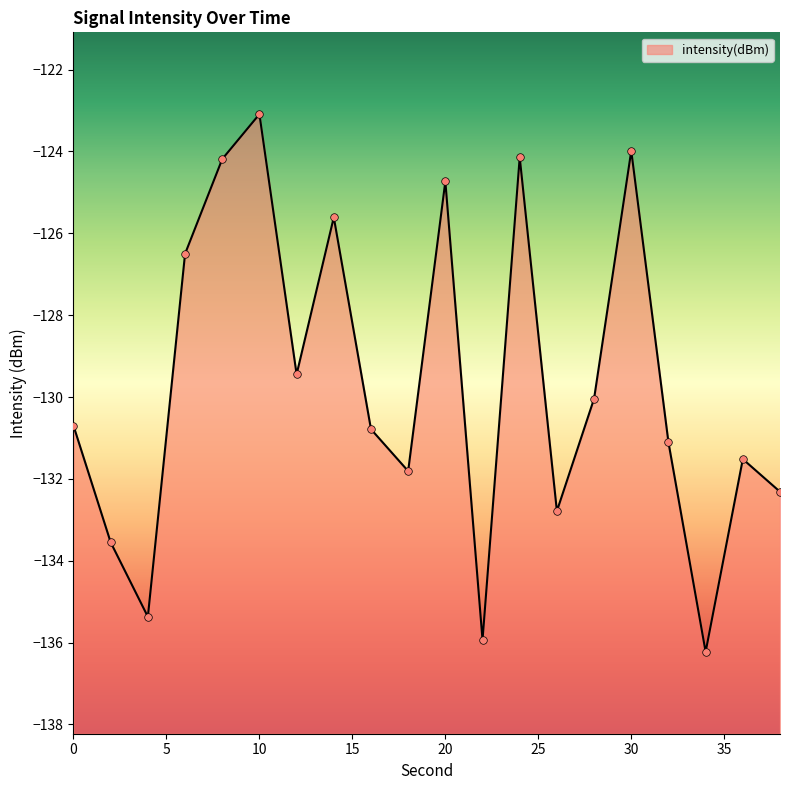

Which has a higher value, 30 or 4?

30